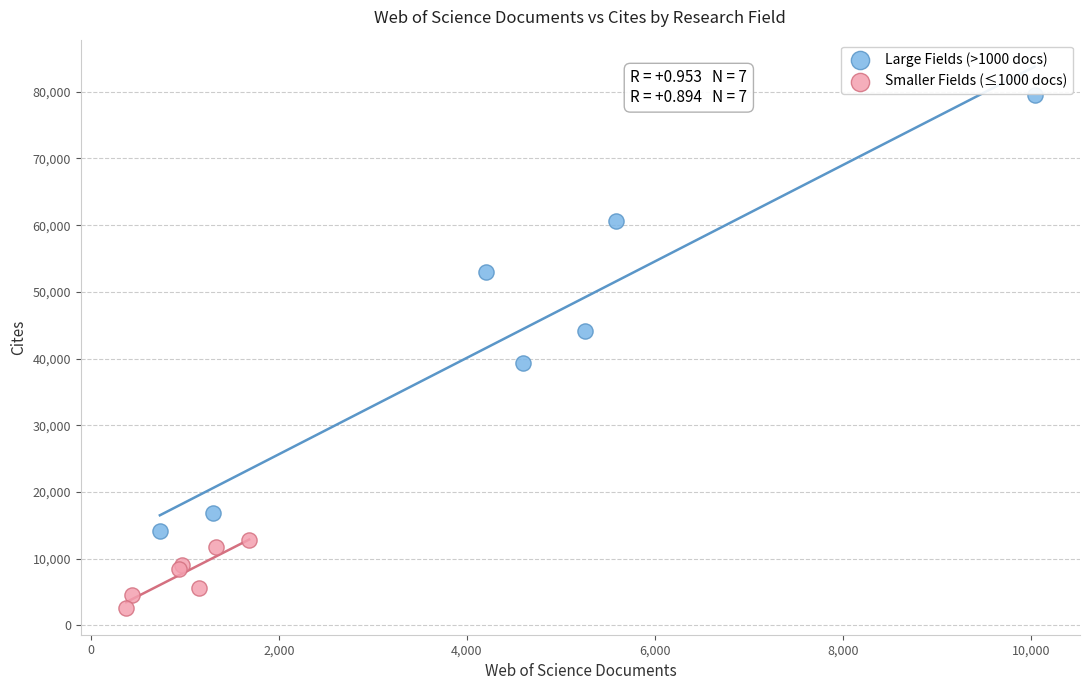

Which series reaches the minimum Y coordinate?

Smaller Fields (≤1000 docs)